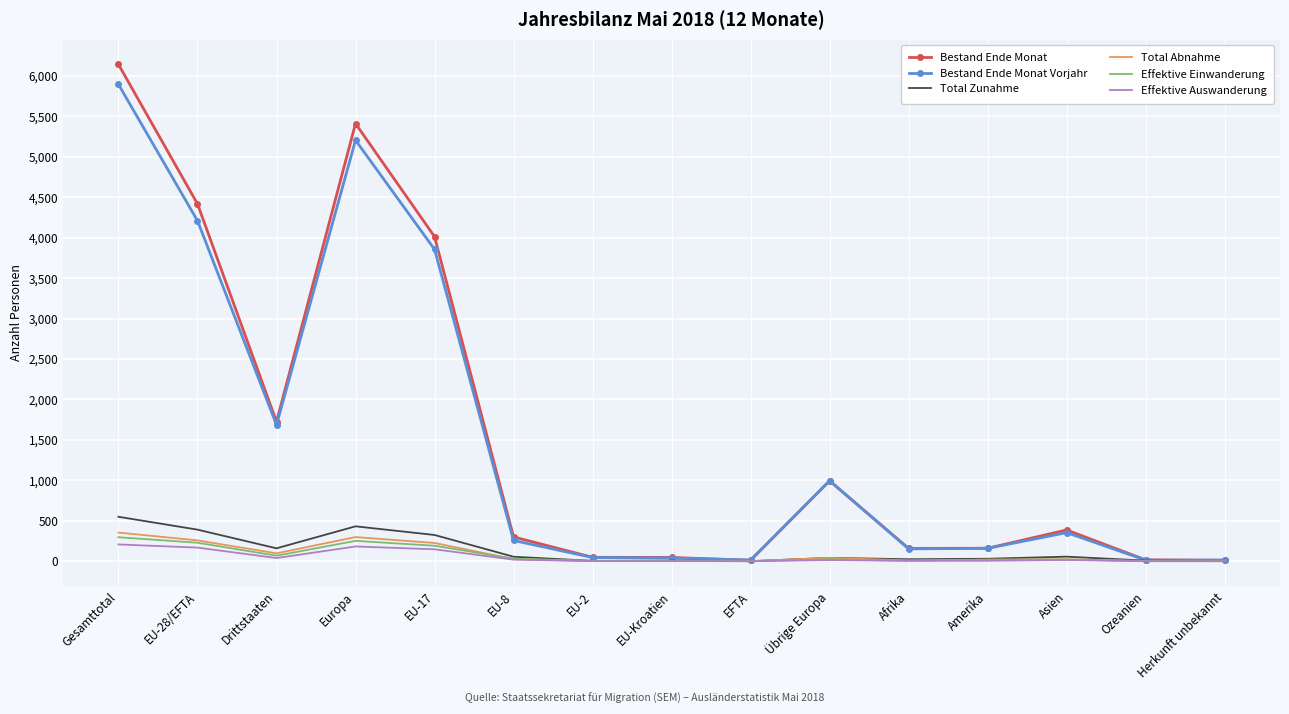

Which series has the largest range (max minus min)?

Bestand Ende Monat